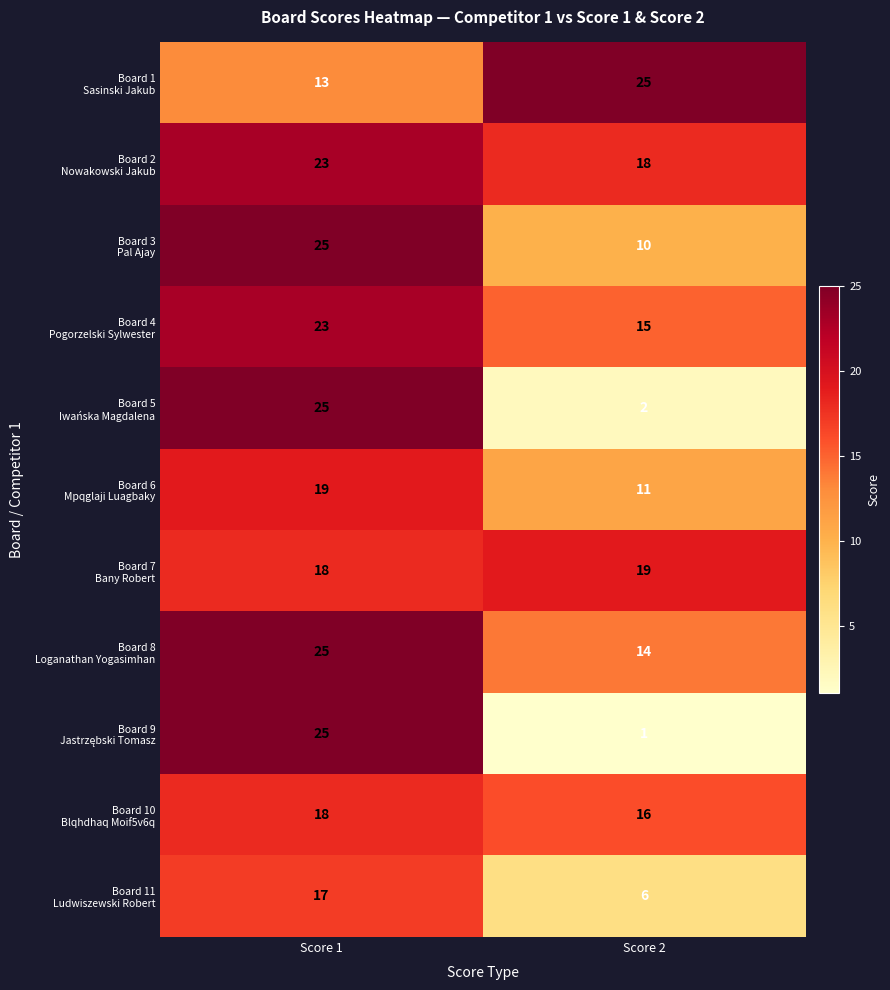

What is the total value across all series at Score 2?

137